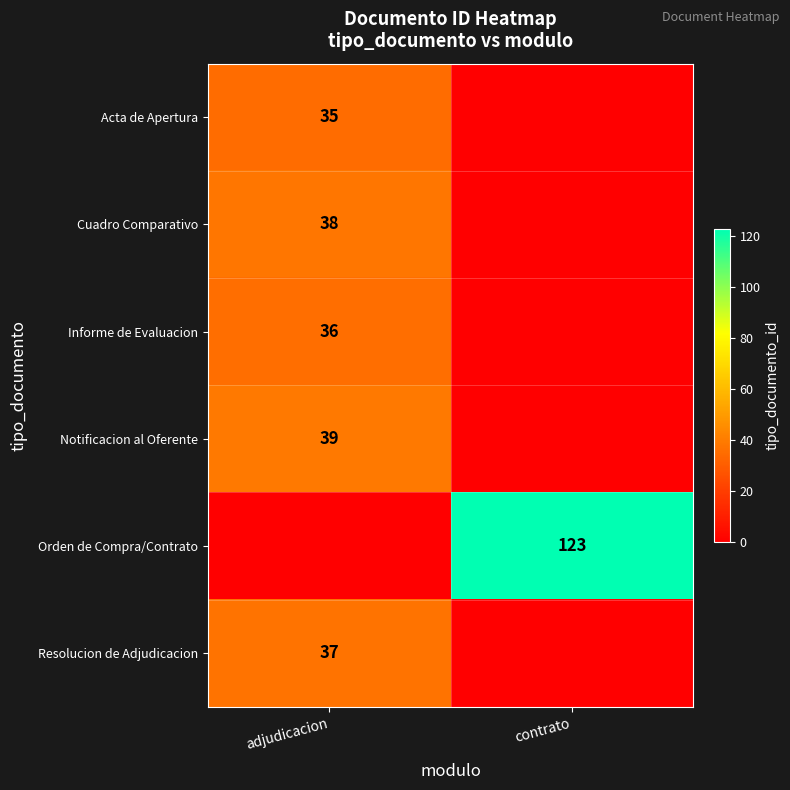

True or false: Cuadro Comparativo has a value of 62 at adjudicacion.

False